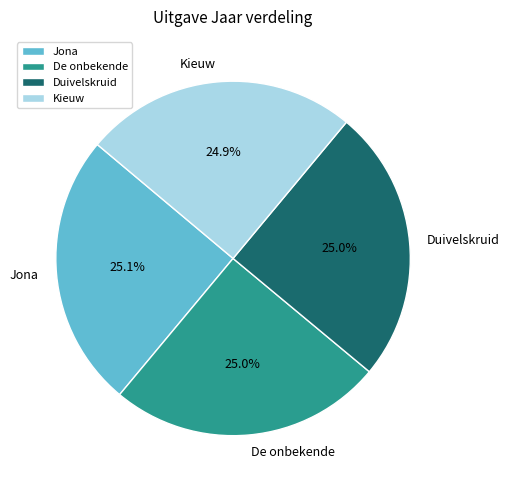

What is the ratio of the value at Jona to the value at Duivelskruid?

1.0